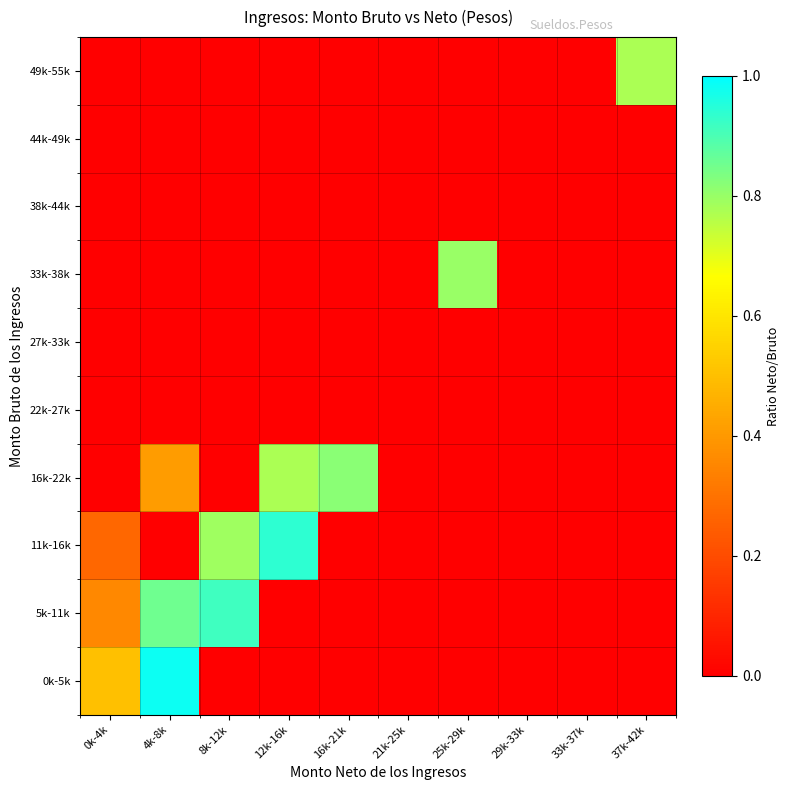

At which category is the sum across all series the highest?

4k-8k